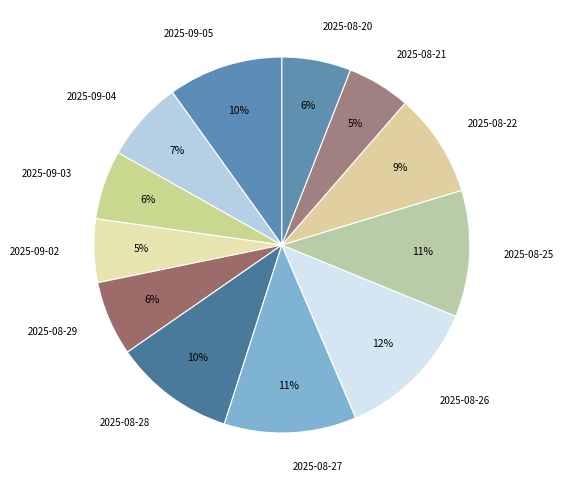

Do 2025-08-22 and 2025-08-25 together represent more than half of the pie?

No